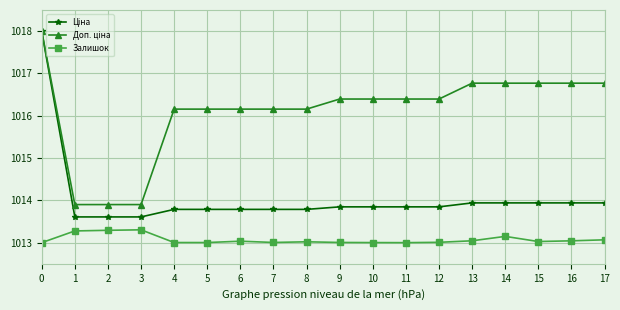

True or false: Залишок has more than 1 points higher than both neighbors.

True